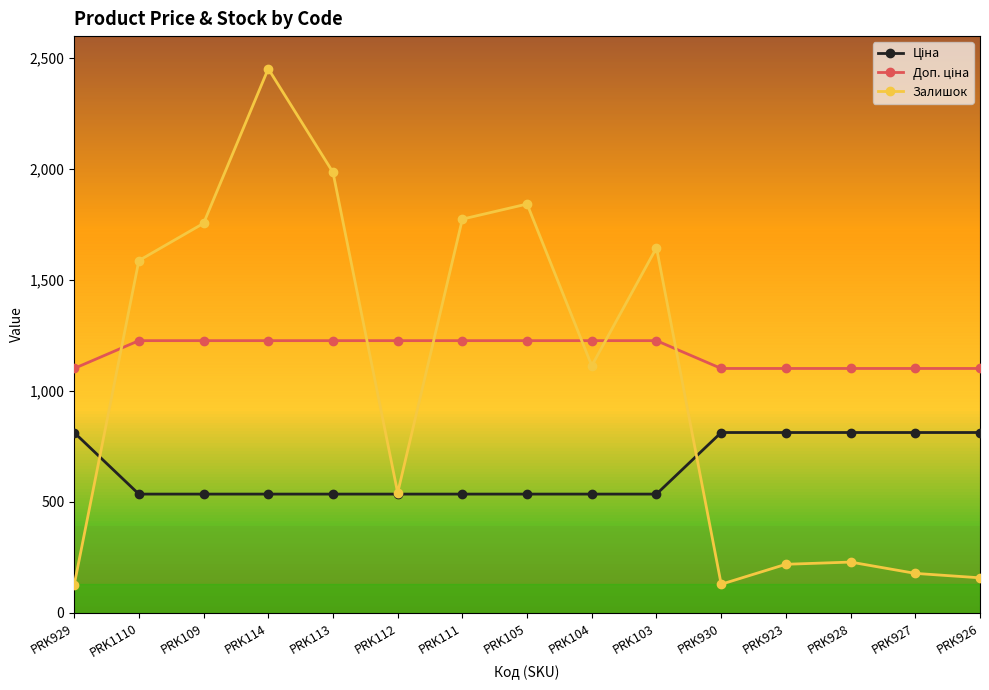

At how many categories does at least one series exceed 1455?

7